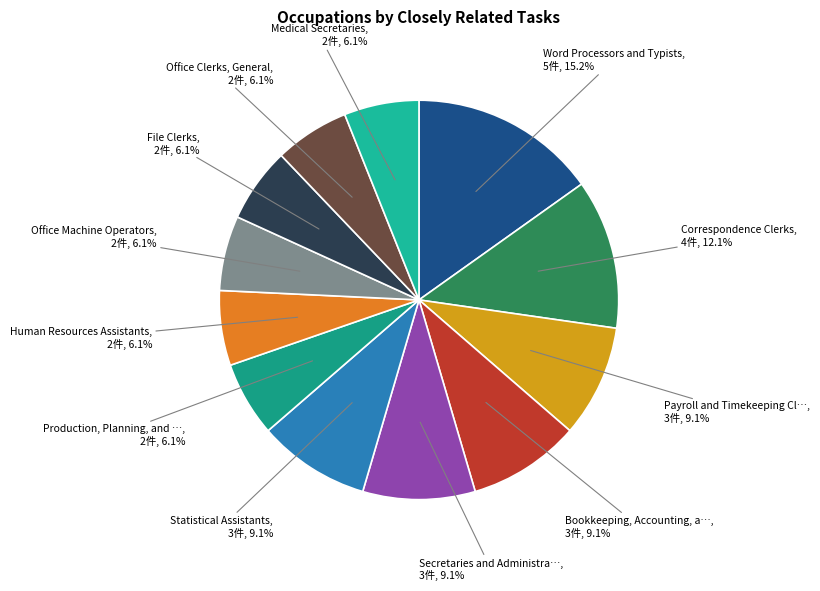

To the nearest percent, what is the average slice percentage?

8%